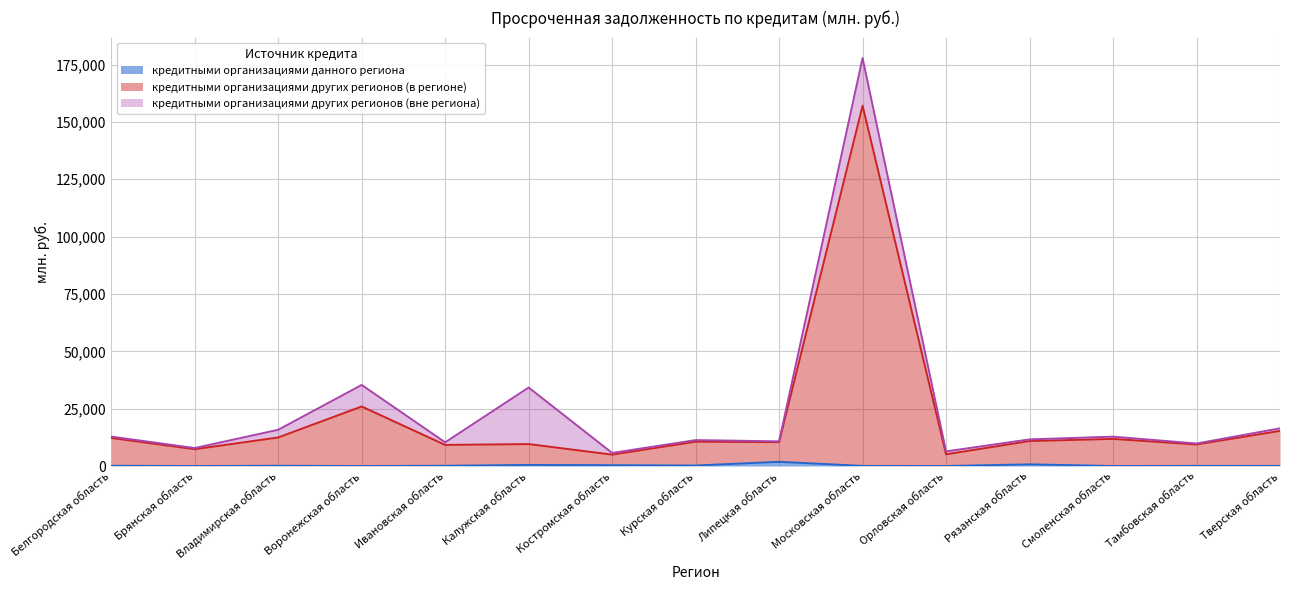

What is the value of the кредитными организациями других регионов (в регионе) point at the 9th from the left?

10399